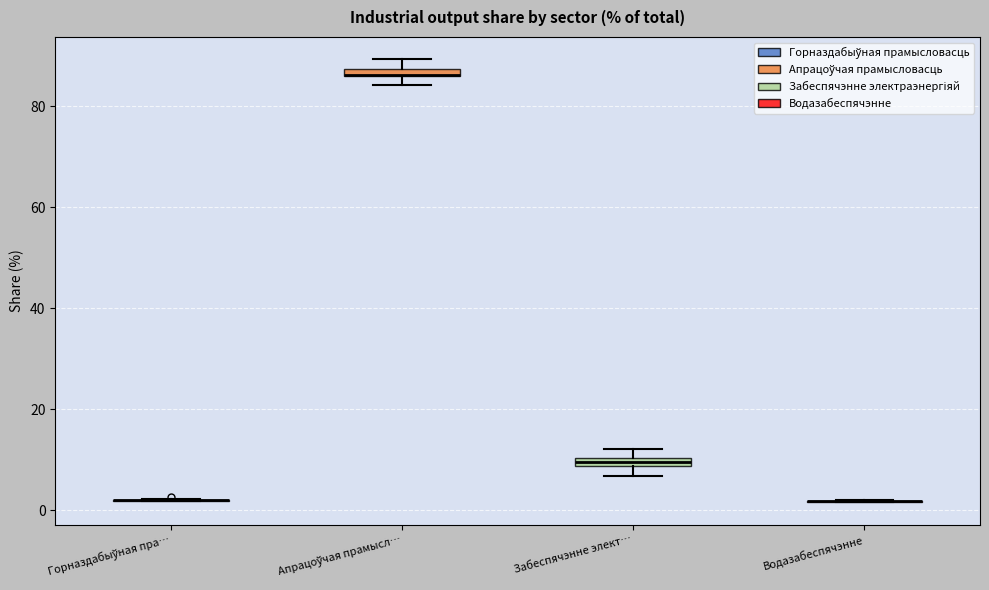

Where does the lower whisker of the box for Забеспячэнне элект… end on the y-axis? The values are not printed on the chart, so give them approximately, as read against the axis.

6